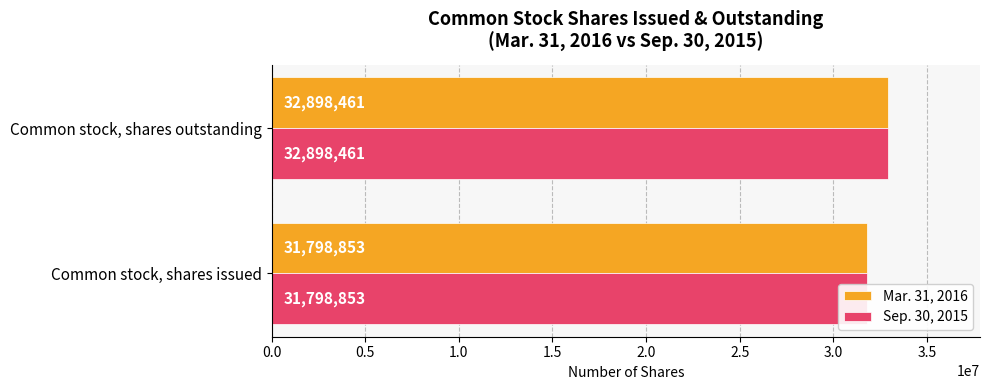

What is the value of the Sep. 30, 2015 bar at the 2nd from the left?

32898461